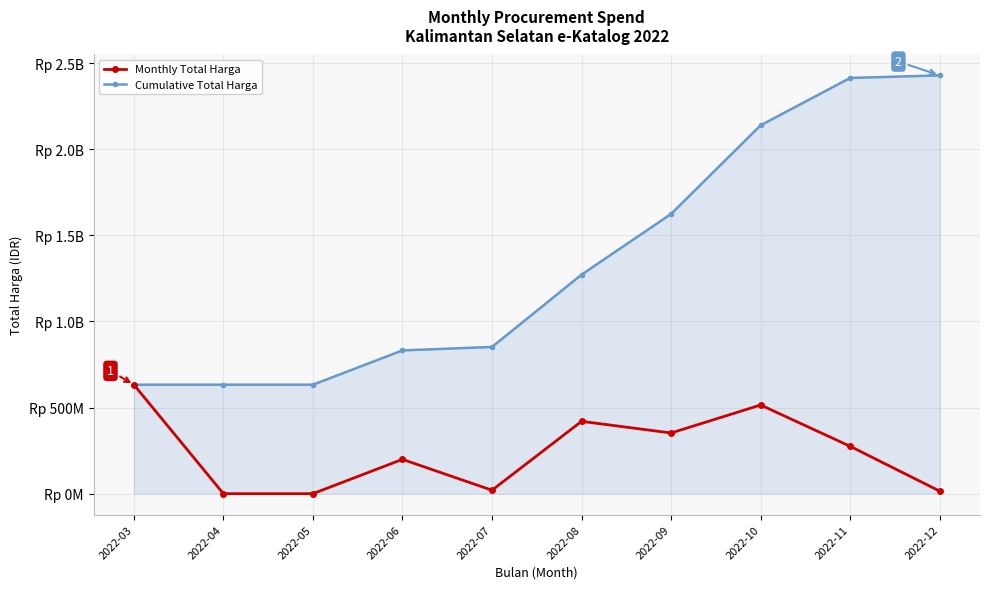

What are all the series names shown in the legend?

Monthly Total Harga, Cumulative Total Harga